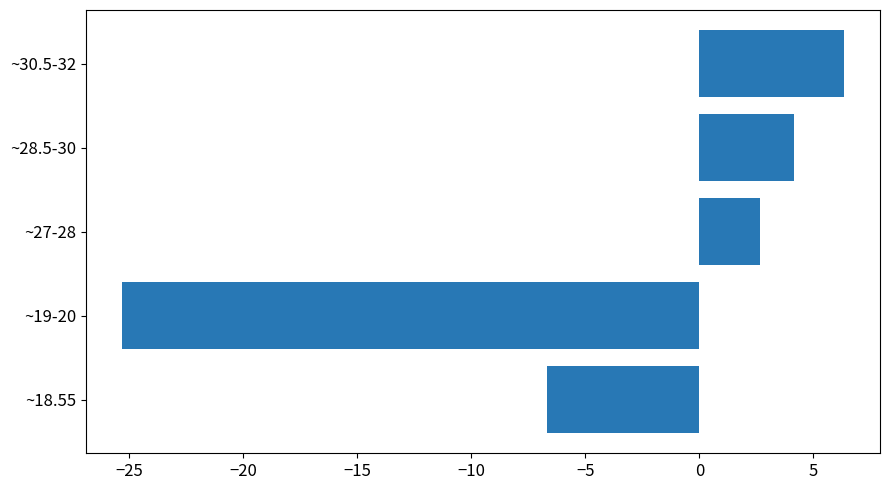

True or false: the data shows 6.3 at ~30.5-32.

True